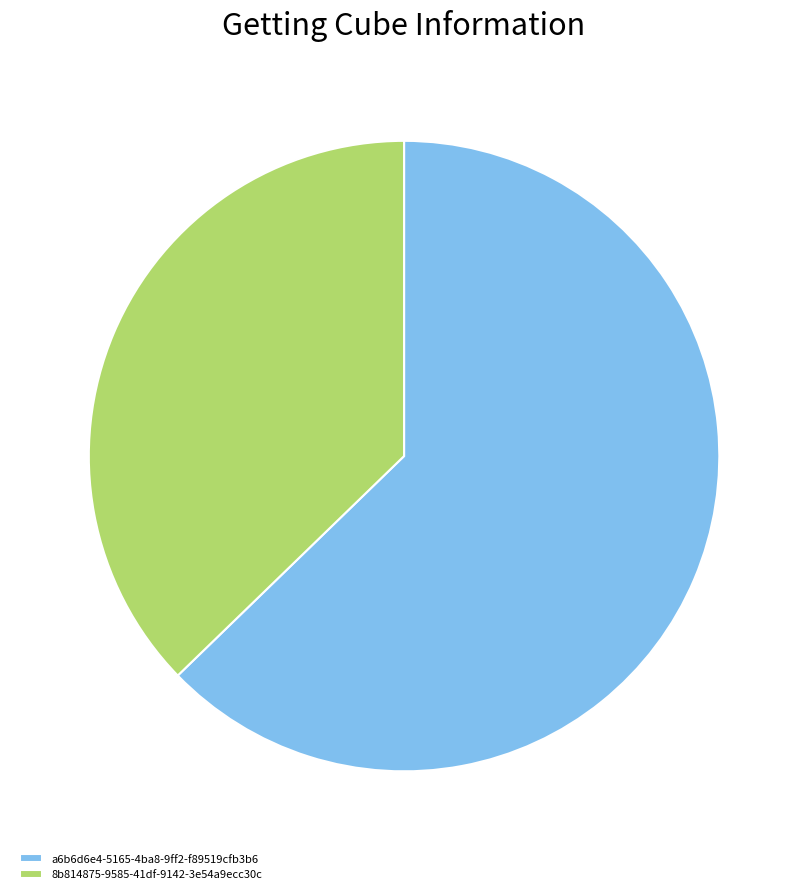

Between 8b814875-9585-41df-9142-3e54a9ecc30c and a6b6d6e4-5165-4ba8-9ff2-f89519cfb3b6, which is larger?

a6b6d6e4-5165-4ba8-9ff2-f89519cfb3b6